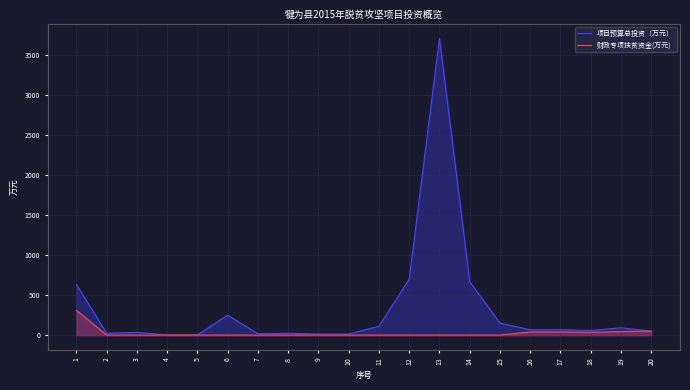

What is the sum of all 项目预算总投资（万元） values?

6669.0